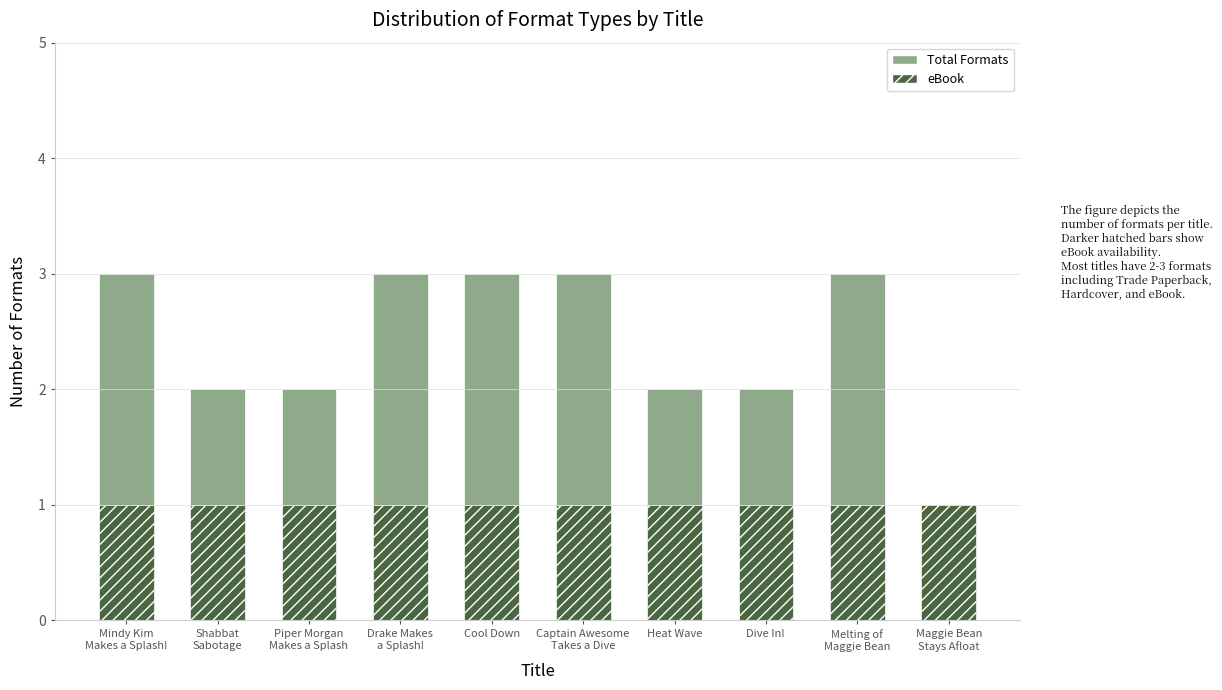

Reading right to left, extract all data points from this chart.

Total Formats: 1	3	2	2	3	3	3	2	2	3
eBook: 1	1	1	1	1	1	1	1	1	1